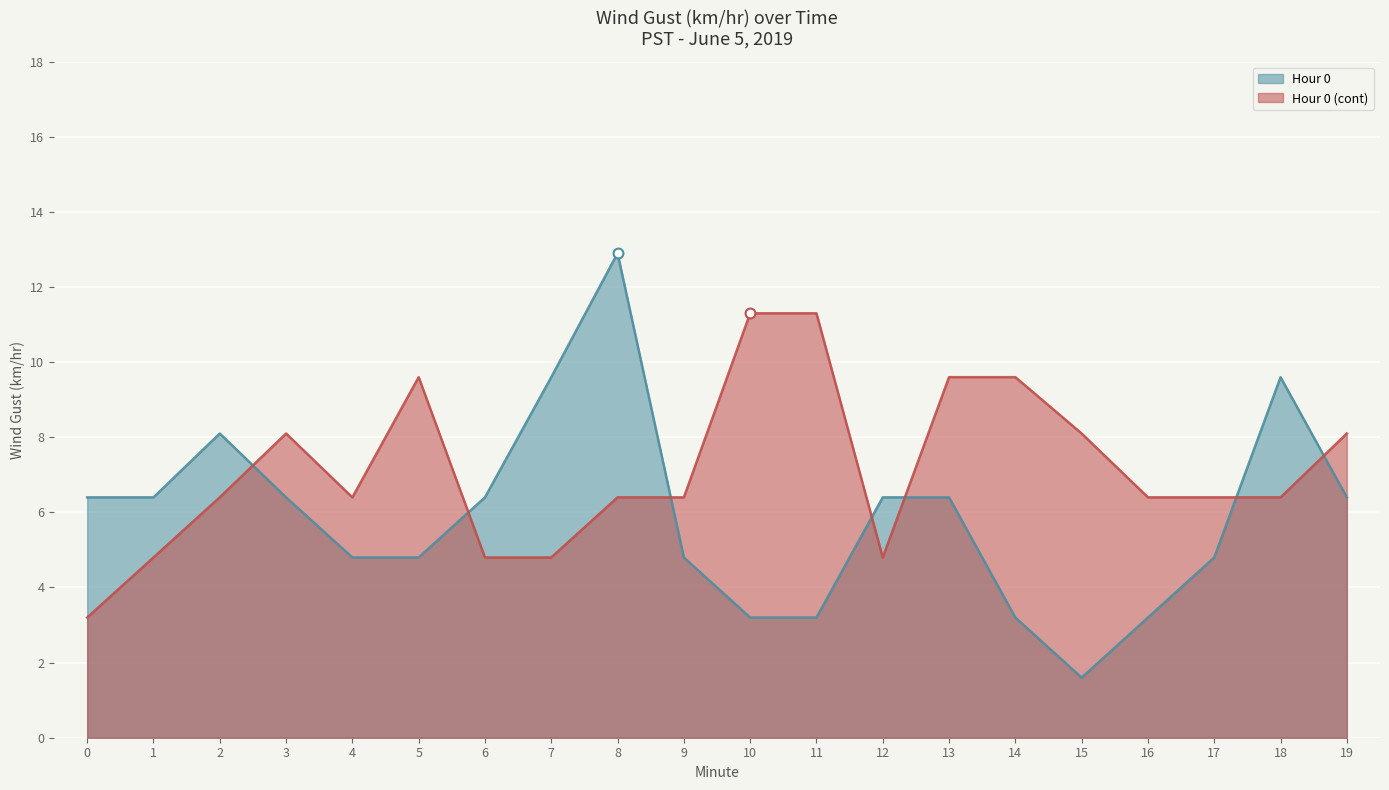

Which series reaches the minimum Y coordinate?

Hour 0